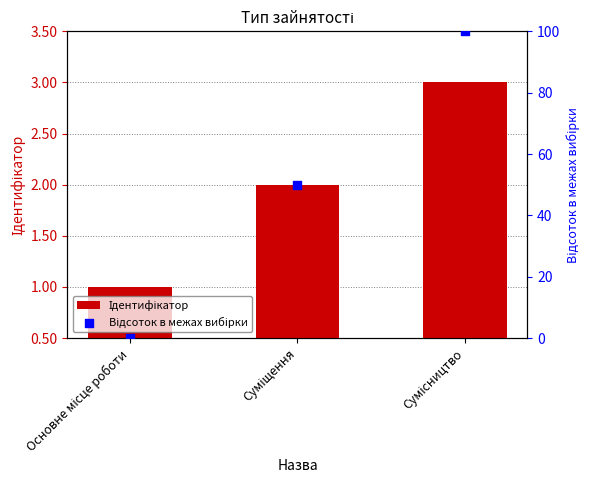

What is the total value across all series at Сумісництво?

103